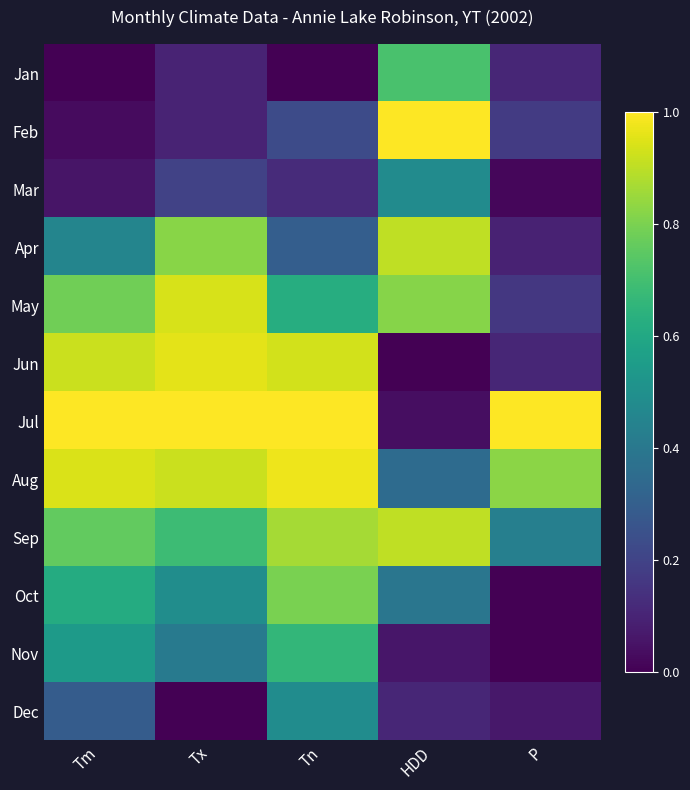

Rank the series by their maximum value, from lowest to highest.

Mar, Dec, Nov, Jan, Oct, Apr, Sep, May, Jun, Aug, Feb, Jul